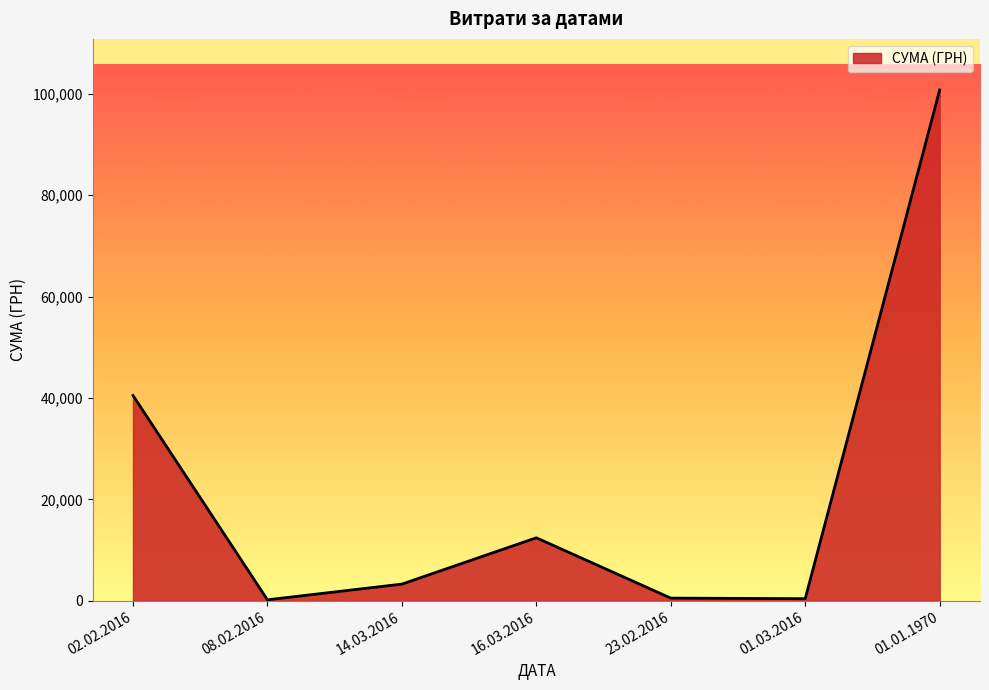

The value at 02.02.2016 is 67070.3. True or false?

False